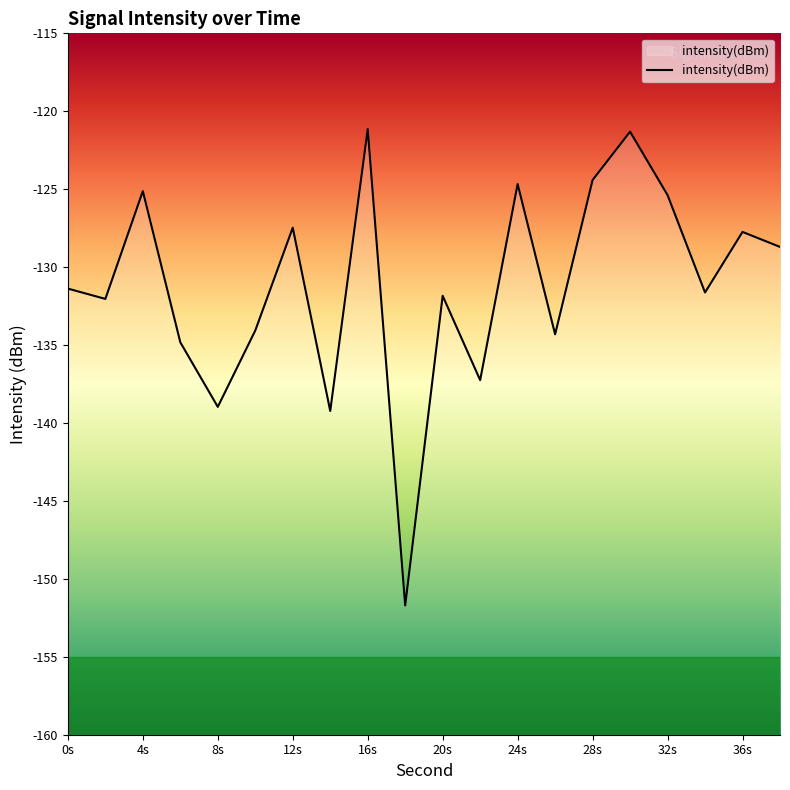

True or false: the data shows -127.7 at 36s.

True